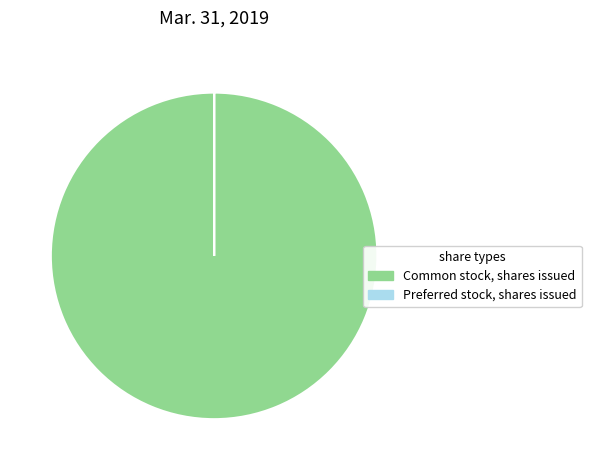

Which category has the biggest portion of the pie?

Common stock, shares issued